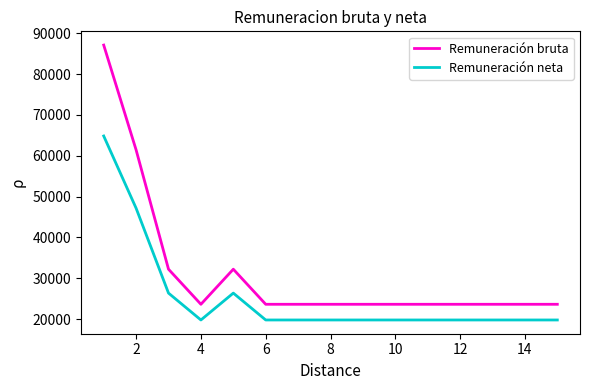

True or false: Remuneración neta and Remuneración bruta cross at least once.

False